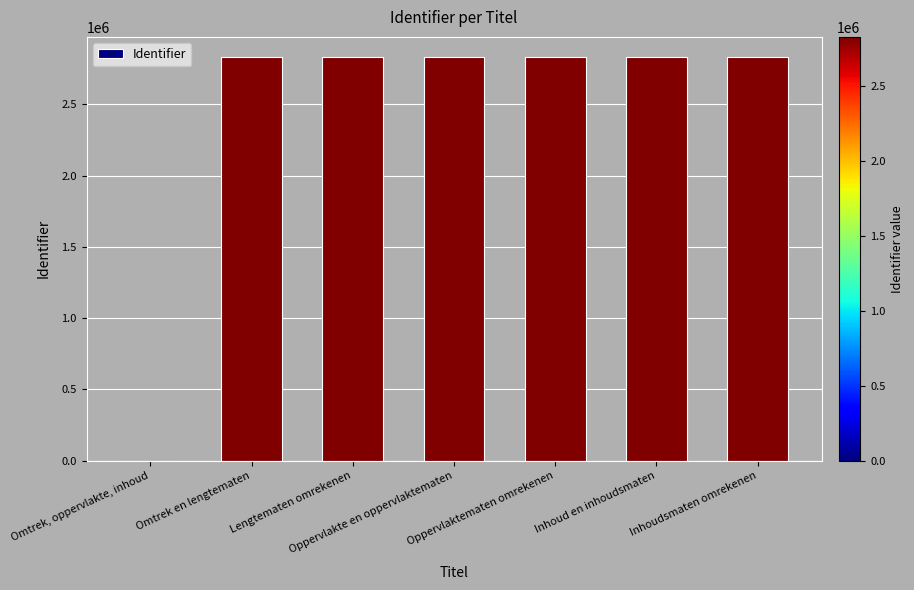

What is the sum of all values?

16985837